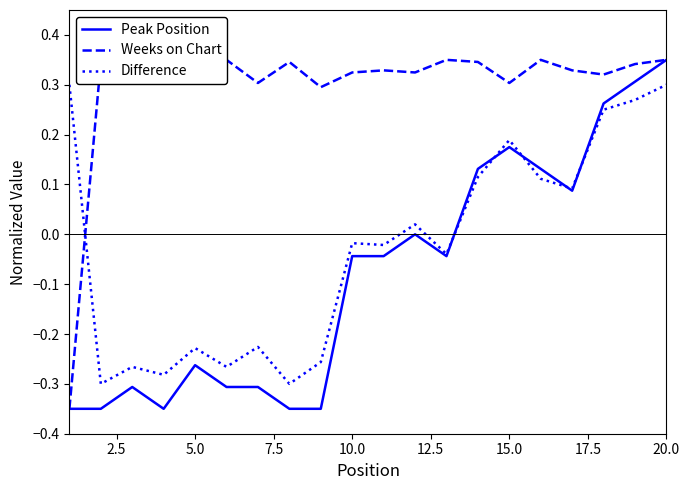

What is the highest value of the Weeks on Chart series?

0.3